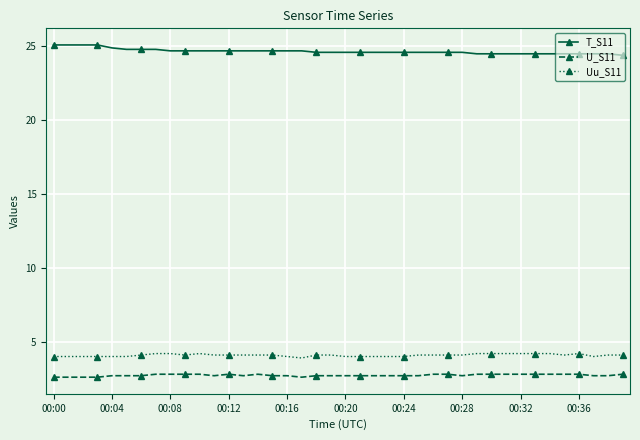

Count the U_S11 values in the range 2 to 3.

40